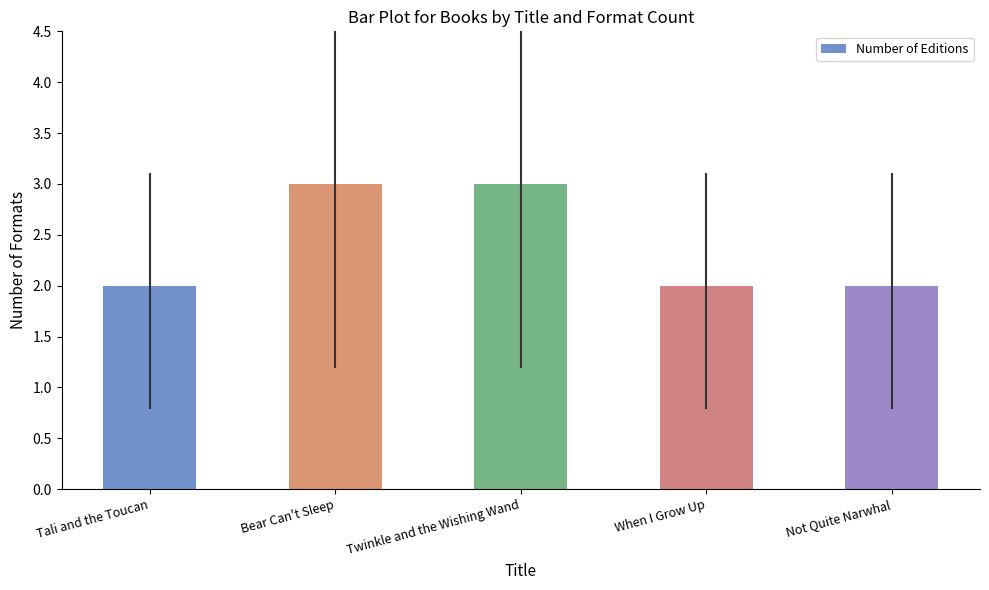

What is the change in value from Tali and the Toucan to Twinkle and the Wishing Wand?

+1